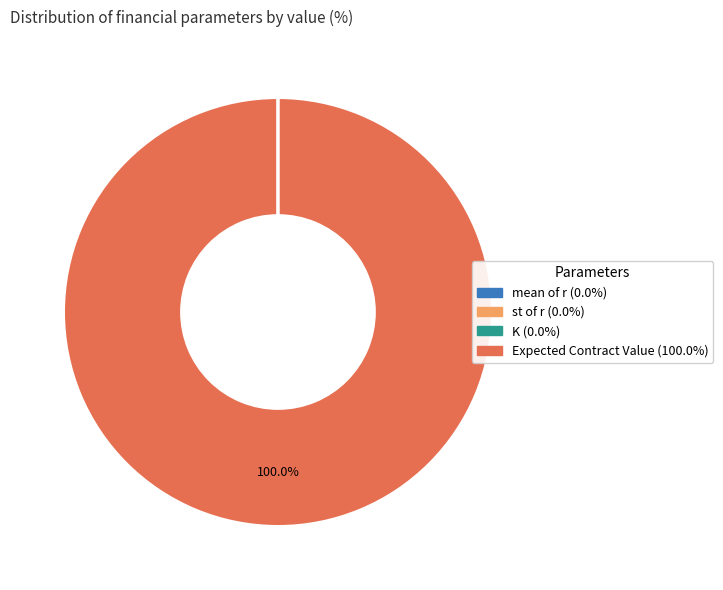

Which category has the biggest portion of the pie?

Expected Contract Value